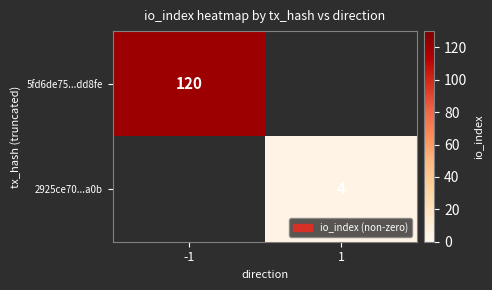

Count the number of data series in this chart.

2